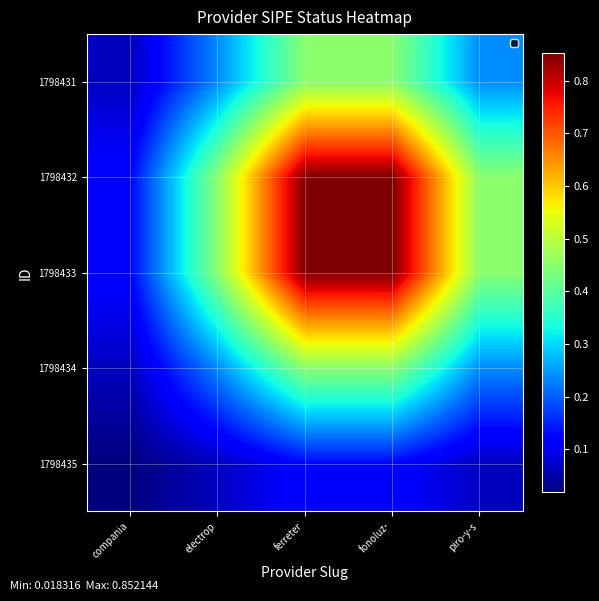

Reading right to left, list all the values displayed in this chart.

1798435: piro-y-s=0.1	fonoluz-=0.1	ferreter=0.1	electrop=0.1	compania=0.0
1798434: piro-y-s=0.2	fonoluz-=0.4	ferreter=0.4	electrop=0.2	compania=0.1
1798433: piro-y-s=0.4	fonoluz-=0.9	ferreter=0.9	electrop=0.4	compania=0.1
1798432: piro-y-s=0.4	fonoluz-=0.9	ferreter=0.9	electrop=0.4	compania=0.1
1798431: piro-y-s=0.2	fonoluz-=0.4	ferreter=0.4	electrop=0.2	compania=0.1